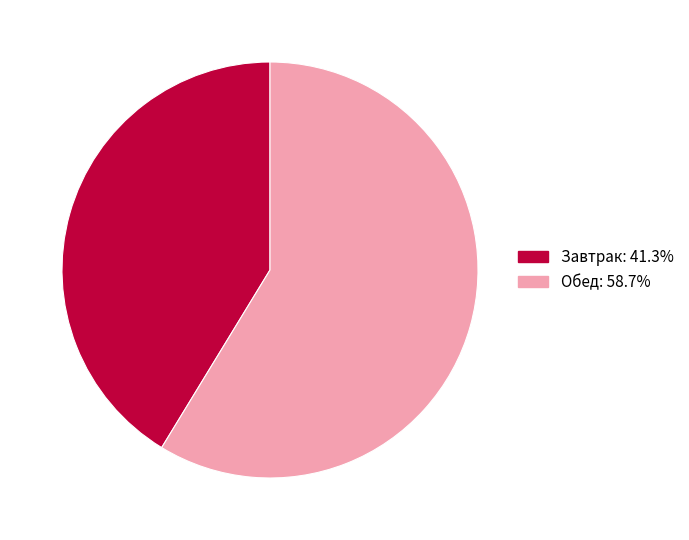

How many slices are in this pie chart?

2